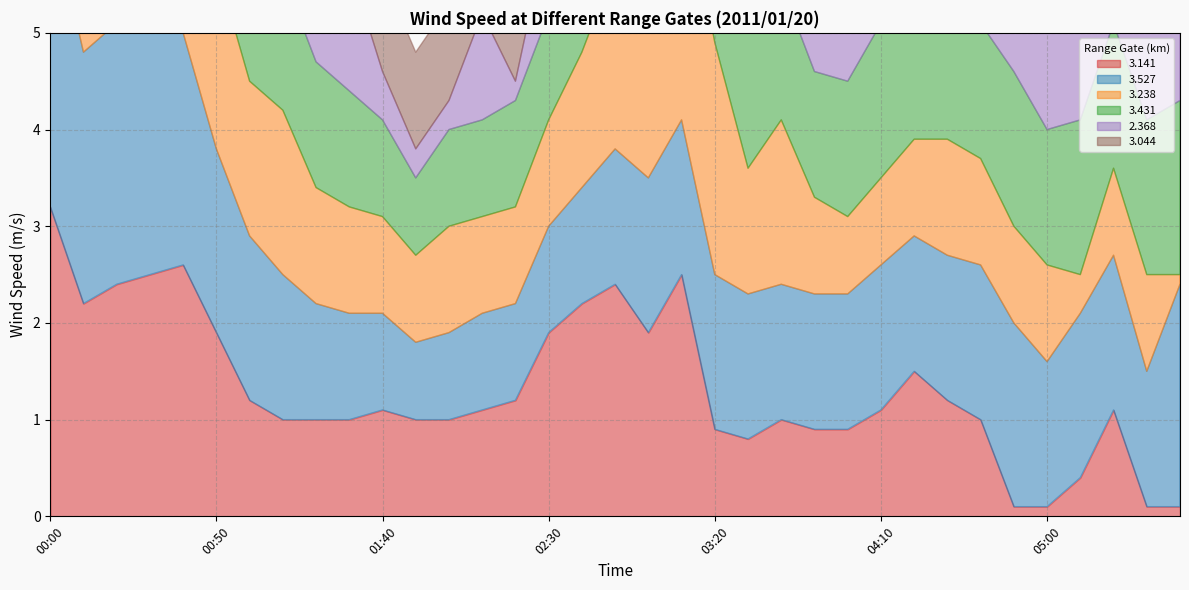

Does the chart display data point markers on the line(s)?

No